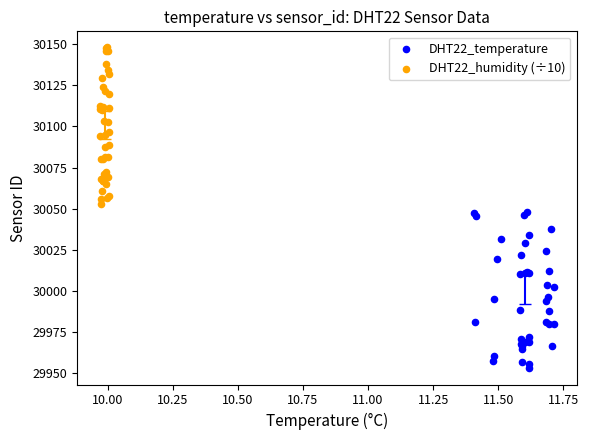

What are all the series names shown in the legend?

DHT22_temperature, DHT22_humidity (÷10)